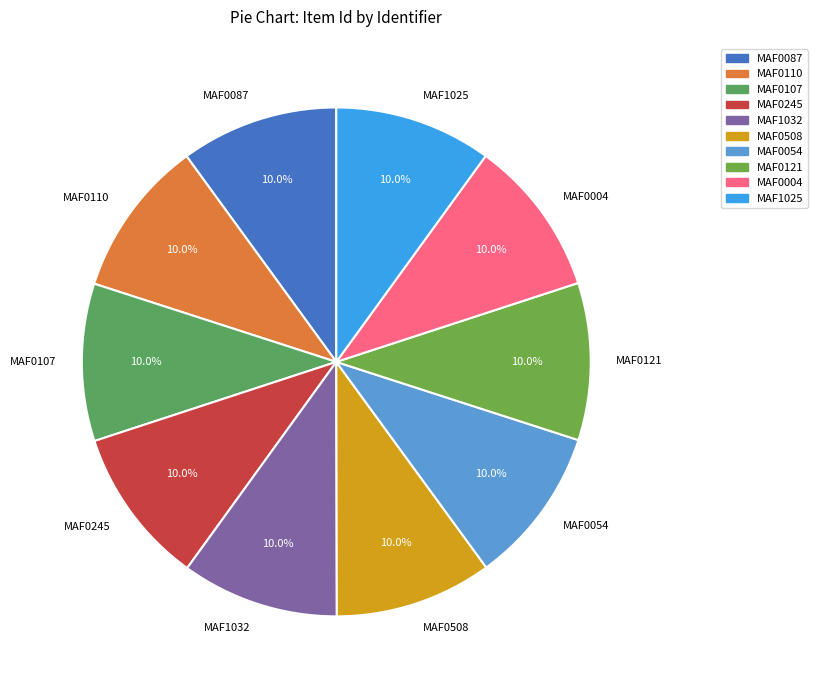

To the nearest percent, what is the average slice percentage?

10%